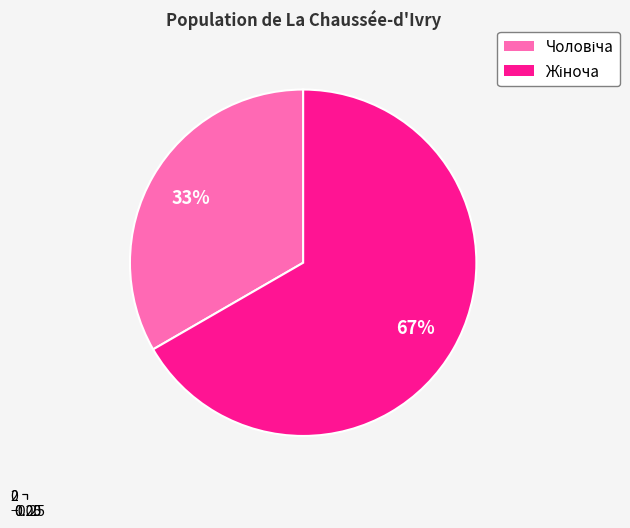

What is the total percentage of Чоловіча and Жіноча?

100.0%